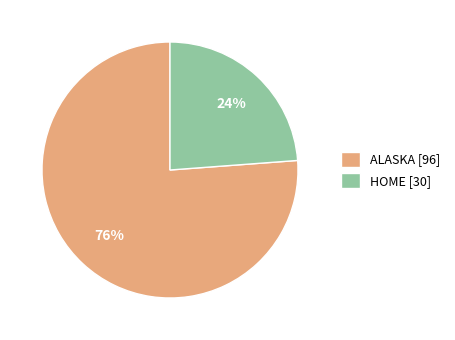

Count the number of slices in the pie.

2